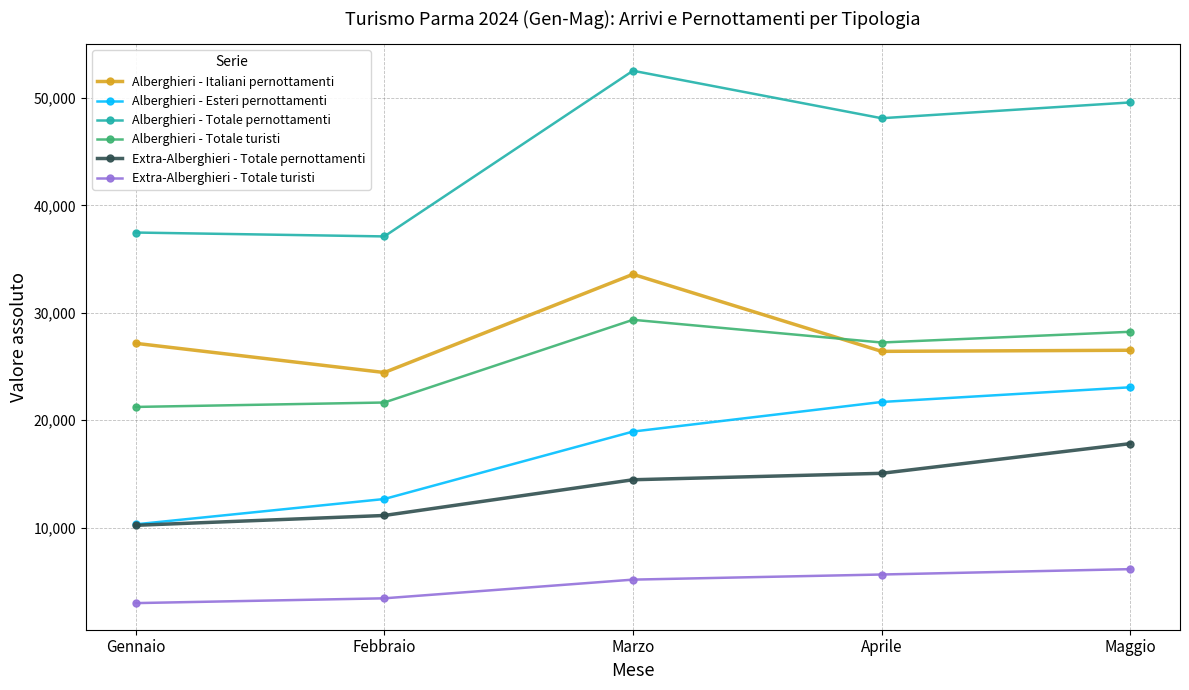

How many data points does each series have?

5